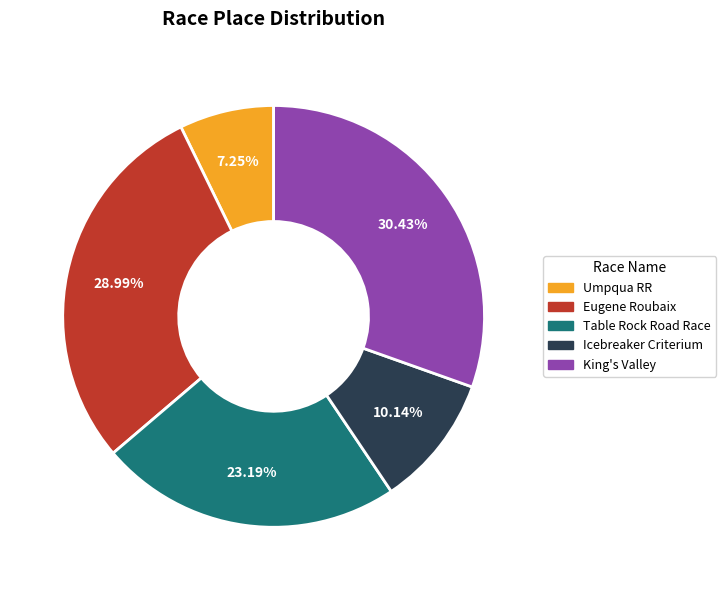

To the nearest percent, what portion does Umpqua RR represent?

7%